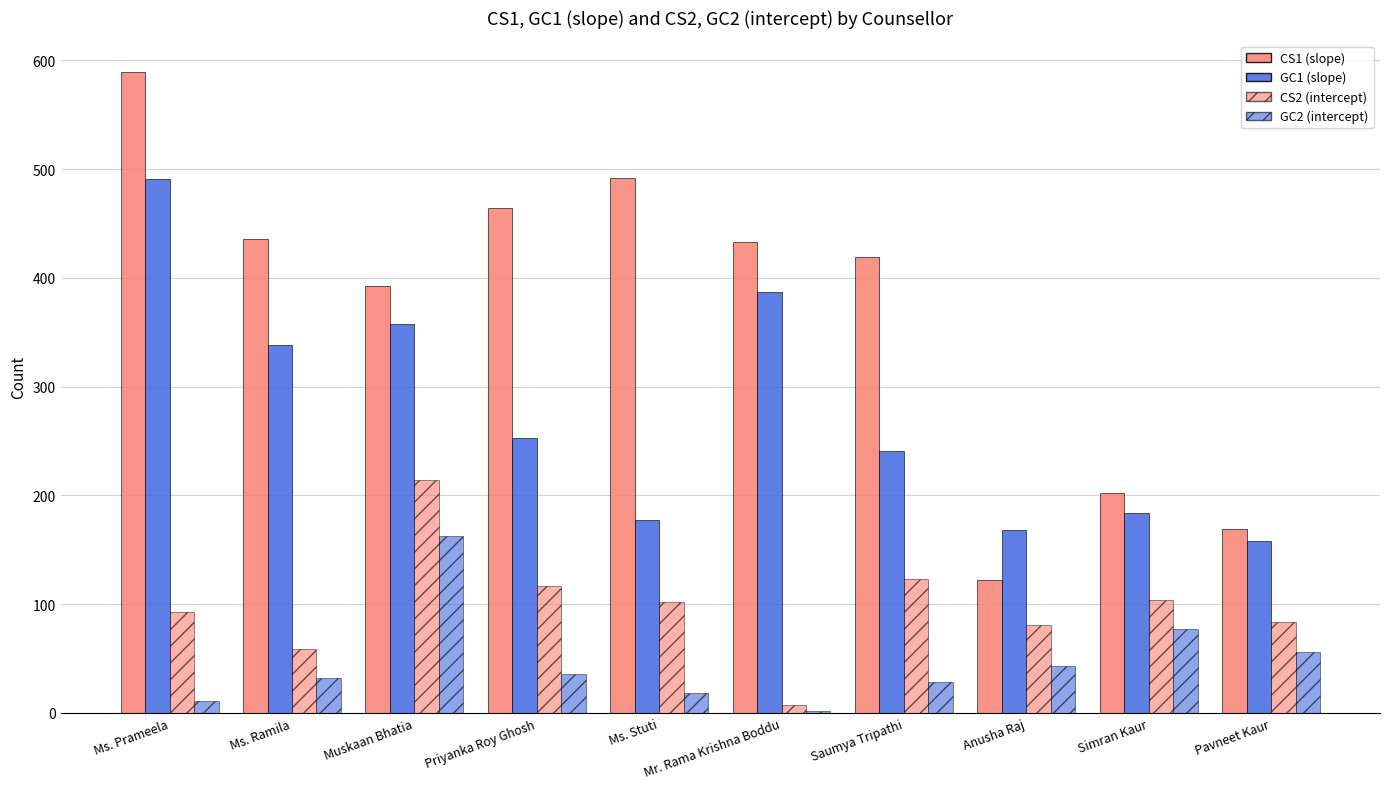

How many categories are shown in the chart?

10